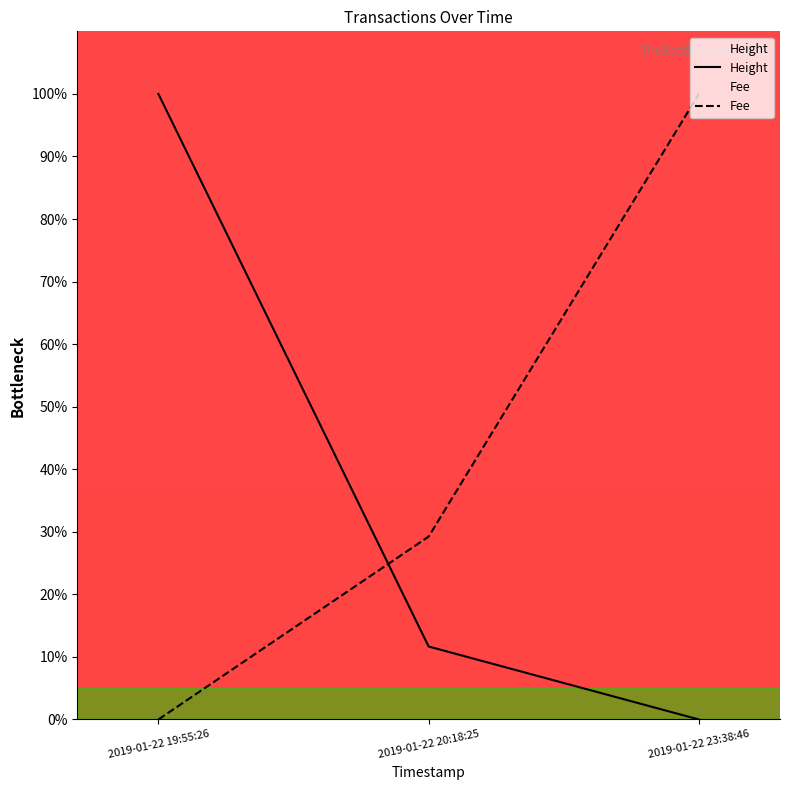

What is the spread (max minus min) of values at 2019-01-22 20:18:25?

17.6